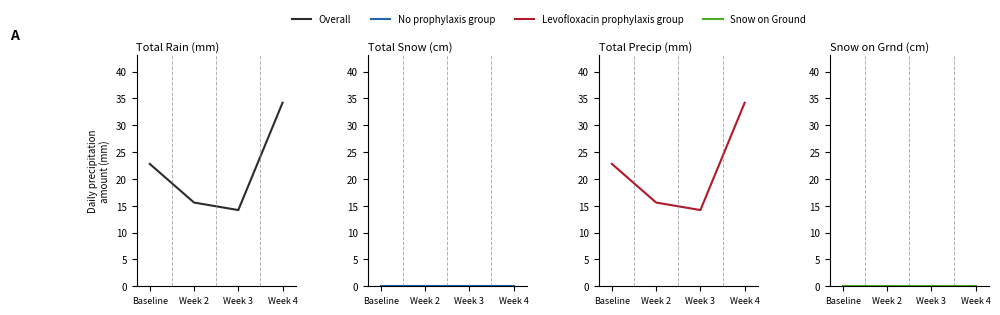

At which label is Levofloxacin prophylaxis group closest to 24?

Baseline